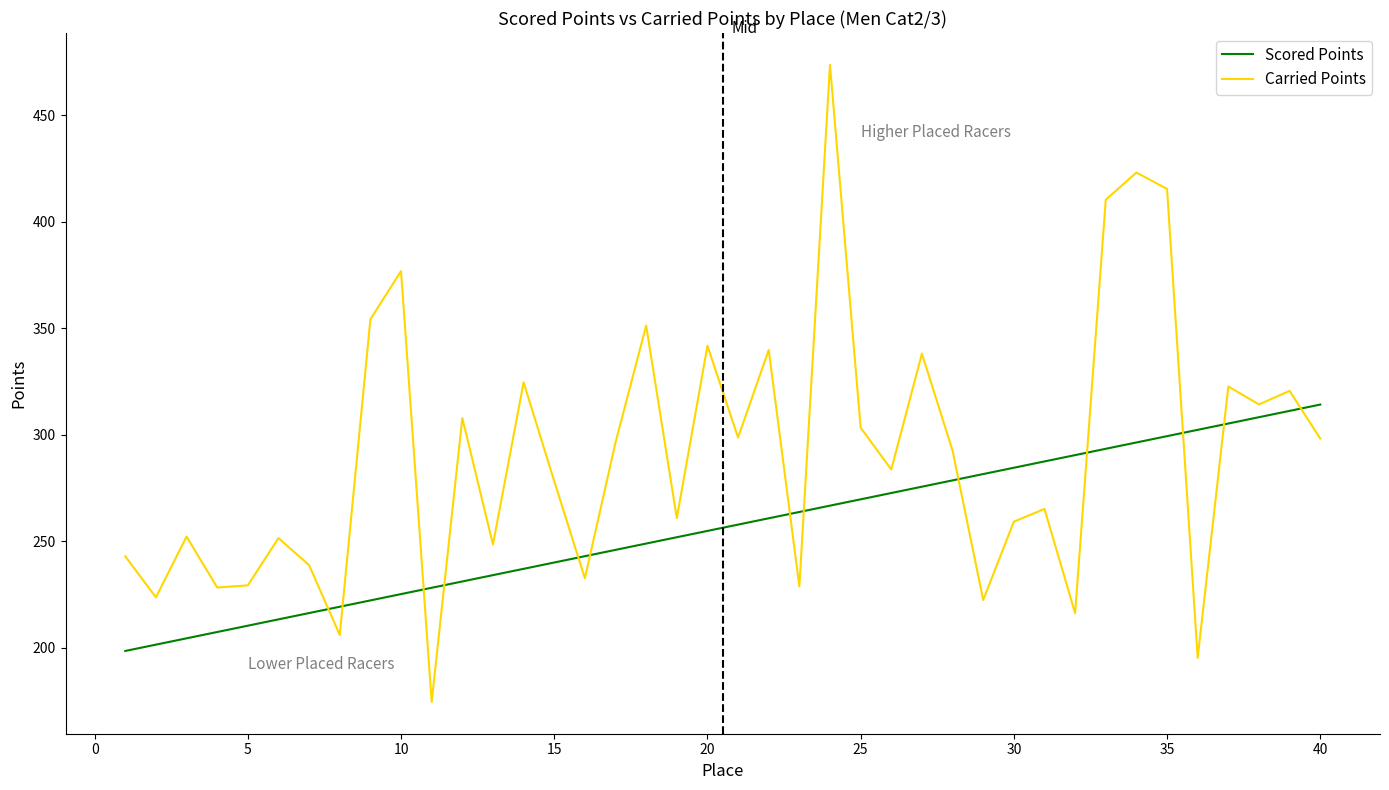

What is the difference between the maximum and minimum values in the Carried Points series?

299.2